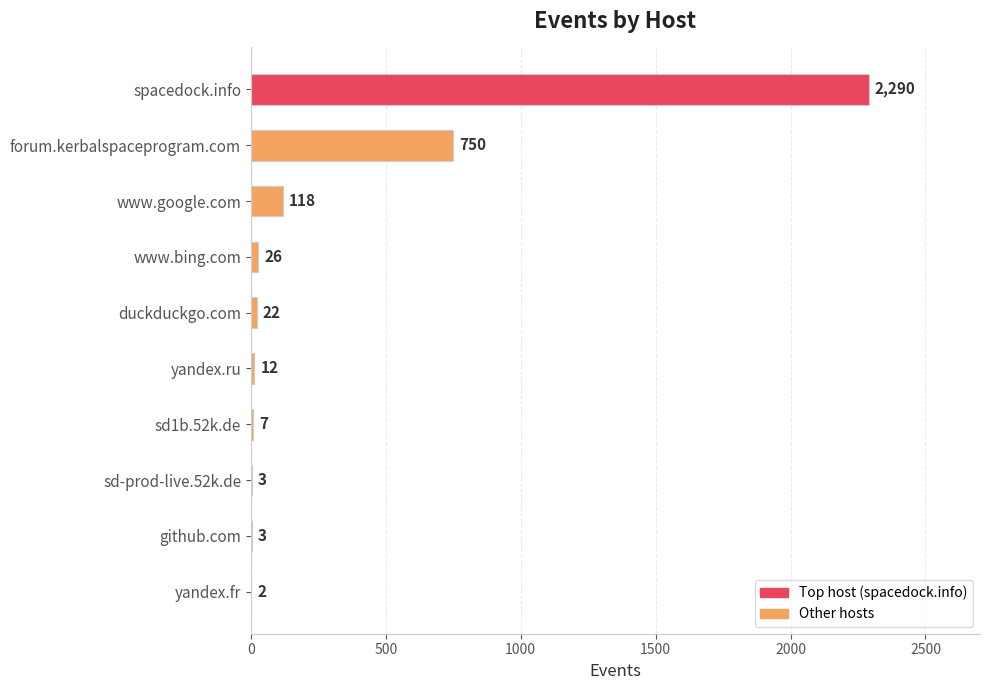

Reading top to bottom, list all the values displayed in this chart.

spacedock.info=2290	forum.kerbalspaceprogram.com=750	www.google.com=118	www.bing.com=26	duckduckgo.com=22	yandex.ru=12	sd1b.52k.de=7	sd-prod-live.52k.de=3	github.com=3	yandex.fr=2